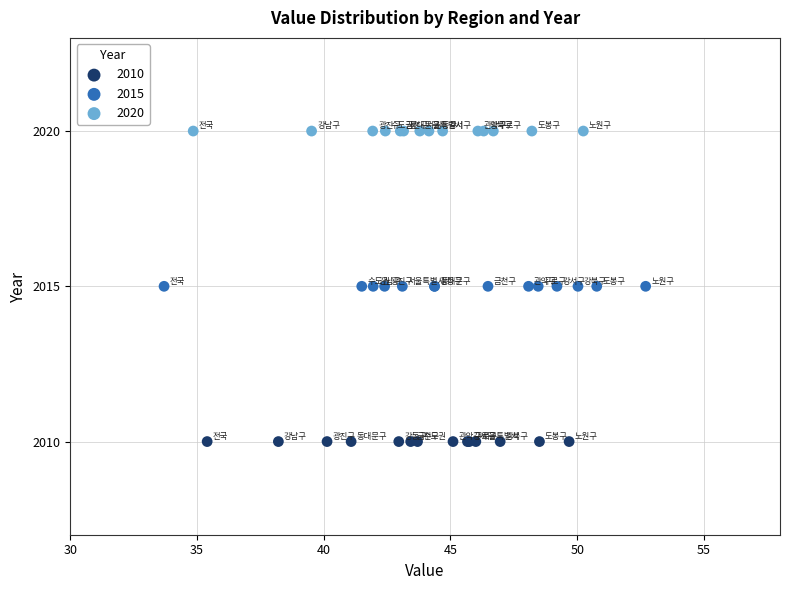

Which series reaches the minimum Y coordinate?

2010